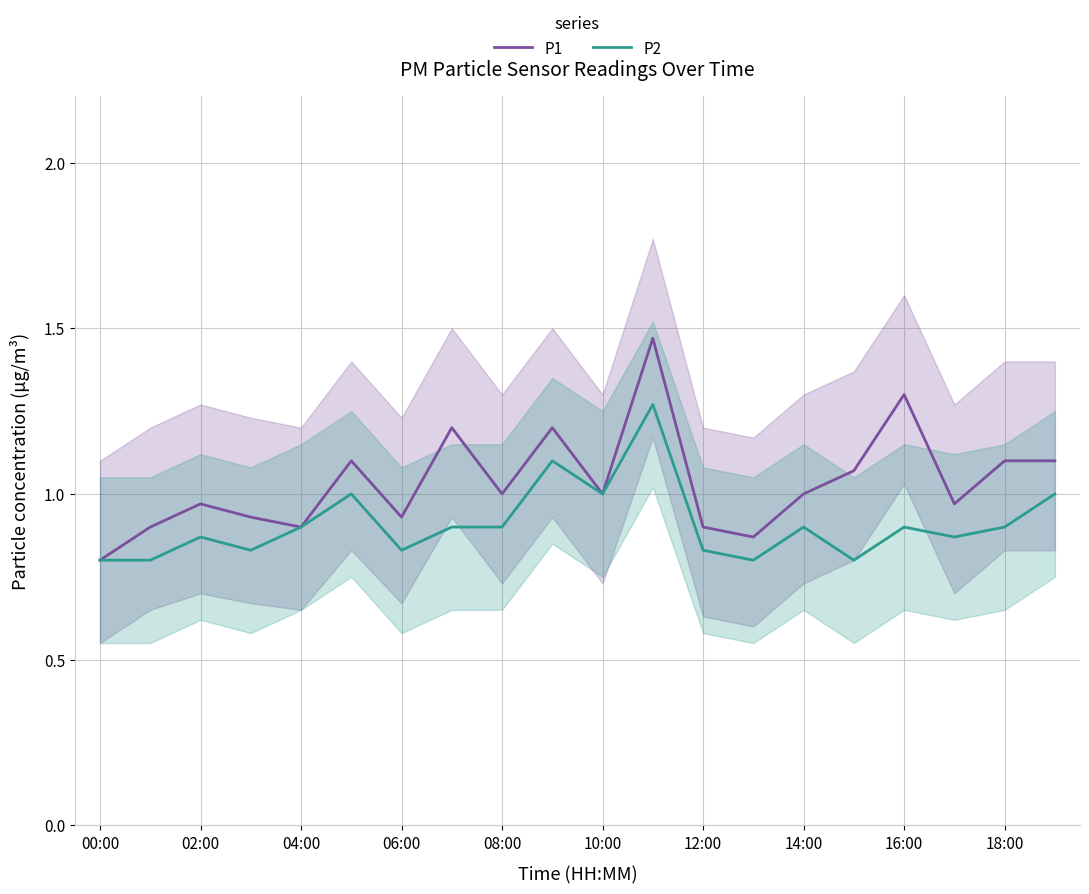

True or false: P1 has a value of 0.3 at 08:00.

False